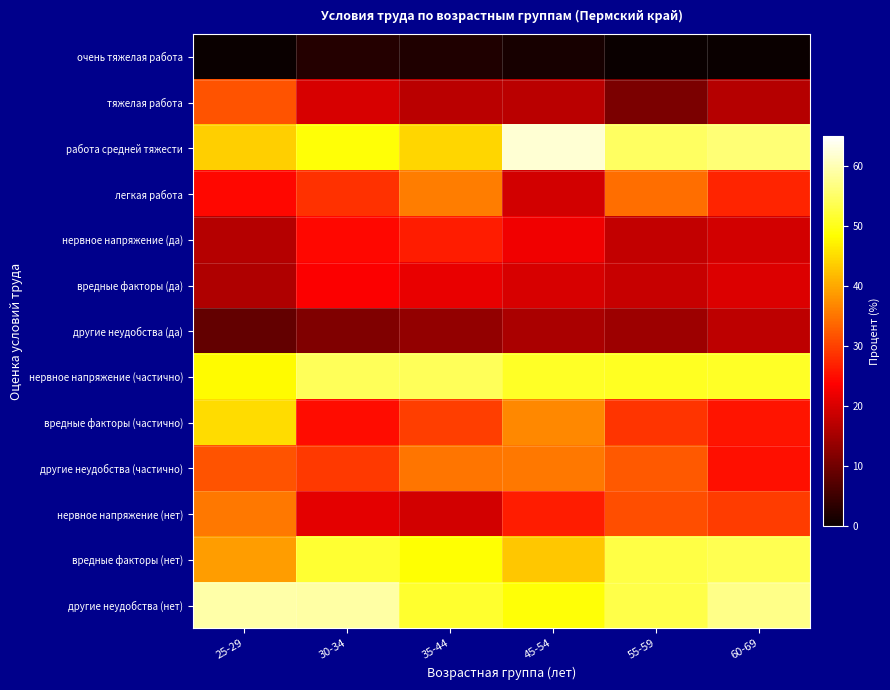

Reading left to right, extract all data points from this chart.

очень тяжелая работа: 25-29=0.0	30-34=2.6	35-44=2.1	45-54=1.5	55-59=0.0	60-69=0.0
тяжелая работа: 25-29=31.9	30-34=19.8	35-44=17.2	45-54=17.1	55-59=11.0	60-69=16.6
работа средней тяжести: 25-29=43.7	30-34=48.9	35-44=44.6	45-54=62.1	55-59=54.7	60-69=56.0
легкая работа: 25-29=24.4	30-34=28.6	35-44=36.0	45-54=19.3	55-59=34.3	60-69=27.4
нервное напряжение (да): 25-29=16.5	30-34=24.4	35-44=26.5	45-54=22.5	55-59=17.8	60-69=19.4
вредные факторы (да): 25-29=16.2	30-34=23.6	35-44=21.6	45-54=20.0	55-59=18.3	60-69=20.4
другие неудобства (да): 25-29=8.7	30-34=11.6	35-44=13.4	45-54=15.7	55-59=14.3	60-69=17.5
нервное напряжение (частично): 25-29=48.0	30-34=54.3	35-44=54.1	45-54=50.8	55-59=50.7	60-69=51.0
вредные факторы (частично): 25-29=45.0	30-34=24.9	35-44=29.8	45-54=37.1	55-59=28.8	60-69=25.9
другие неудобства (частично): 25-29=31.9	30-34=29.2	35-44=35.2	45-54=35.5	55-59=32.5	60-69=25.3
нервное напряжение (нет): 25-29=35.4	30-34=21.3	35-44=19.4	45-54=26.6	55-59=31.5	60-69=29.6
вредные факторы (нет): 25-29=38.9	30-34=51.6	35-44=48.6	45-54=42.9	55-59=52.9	60-69=53.7
другие неудобства (нет): 25-29=59.4	30-34=59.2	35-44=51.4	45-54=48.8	55-59=53.2	60-69=57.2